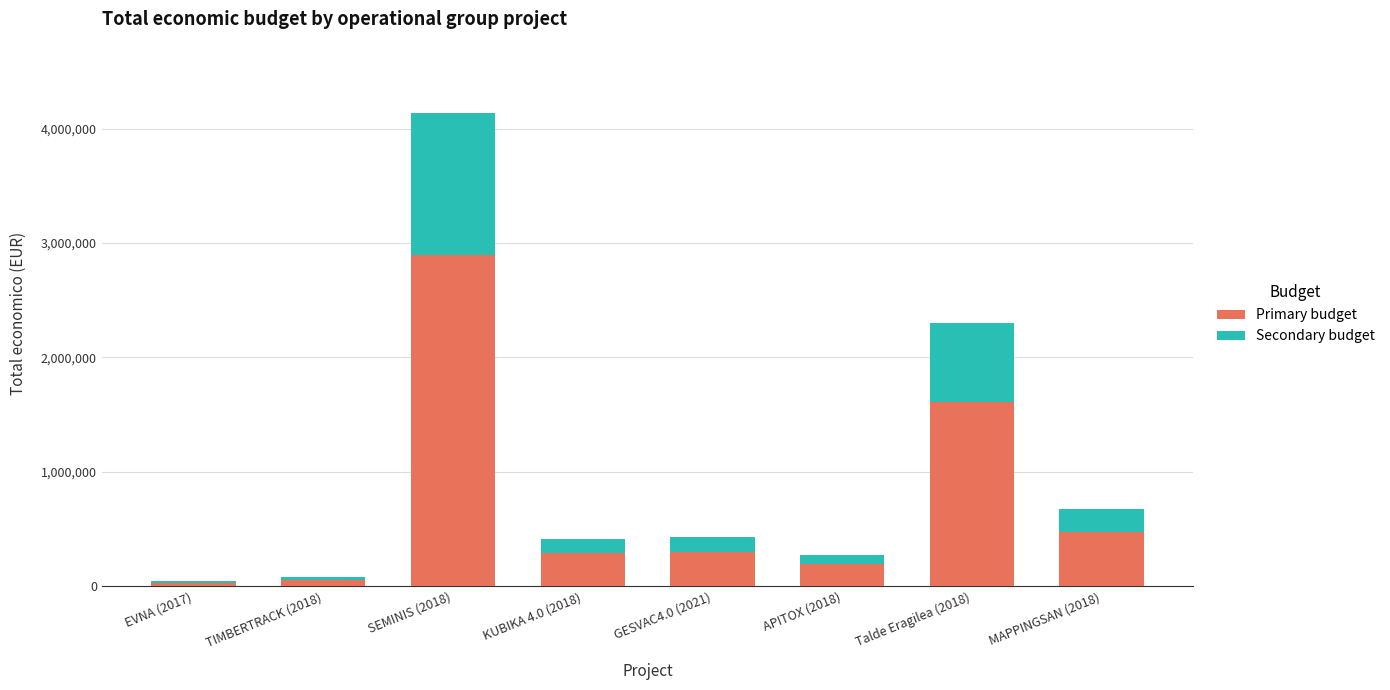

How many series are shown in this chart?

2